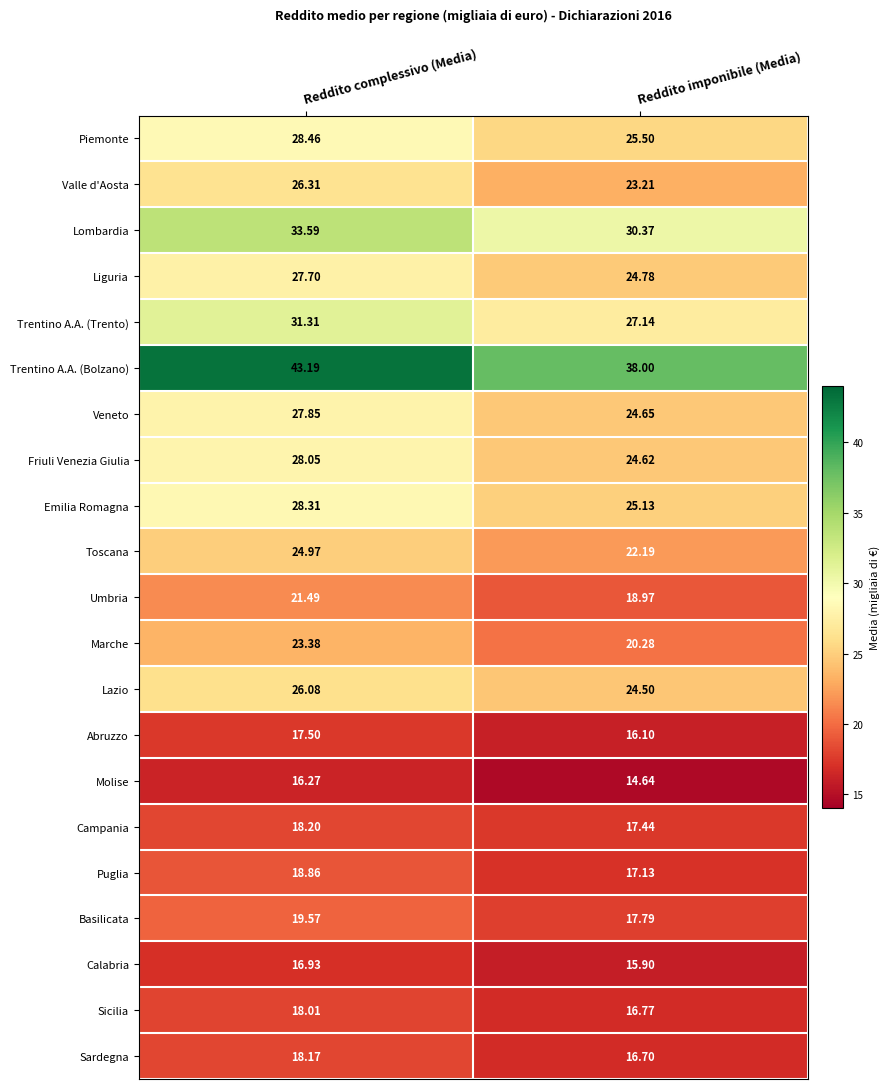

Rank the categories by Friuli Venezia Giulia value from highest to lowest.

Reddito complessivo (Media), Reddito imponibile (Media)